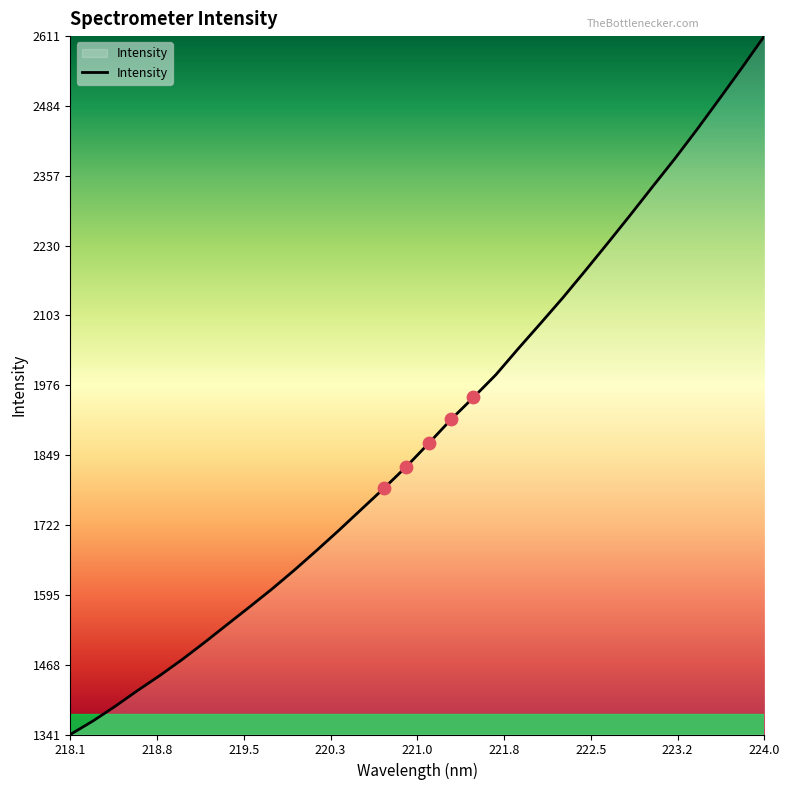

What is the difference between the maximum and minimum values?

1269.6